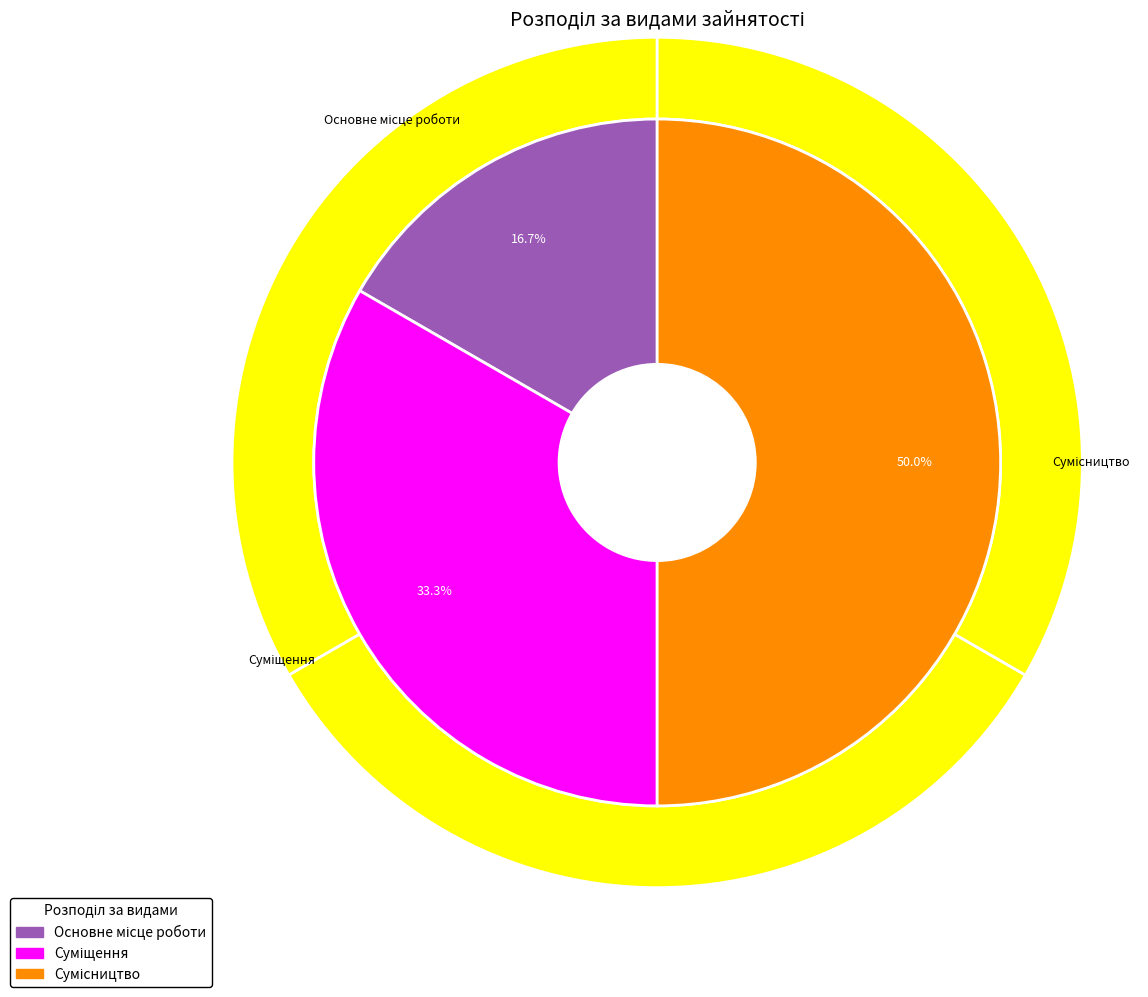

Rank the categories by value from lowest to highest.

Основне місце роботи, Суміщення, Сумісництво